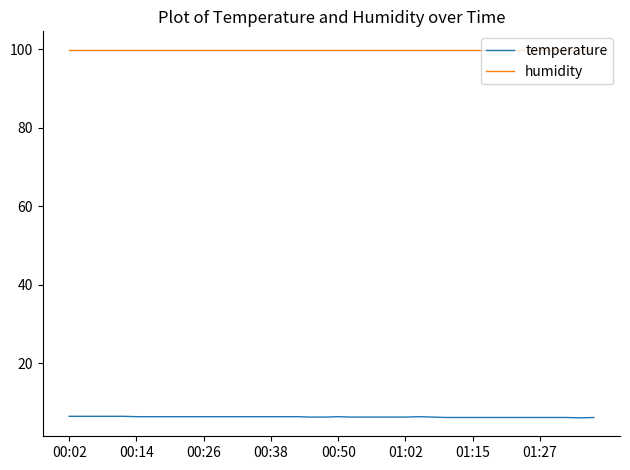

Rank the series by their maximum value, from highest to lowest.

humidity, temperature